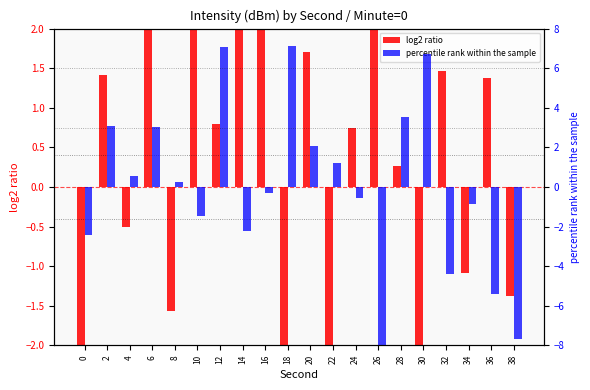

Which series has the largest range (max minus min)?

percentile rank within the sample